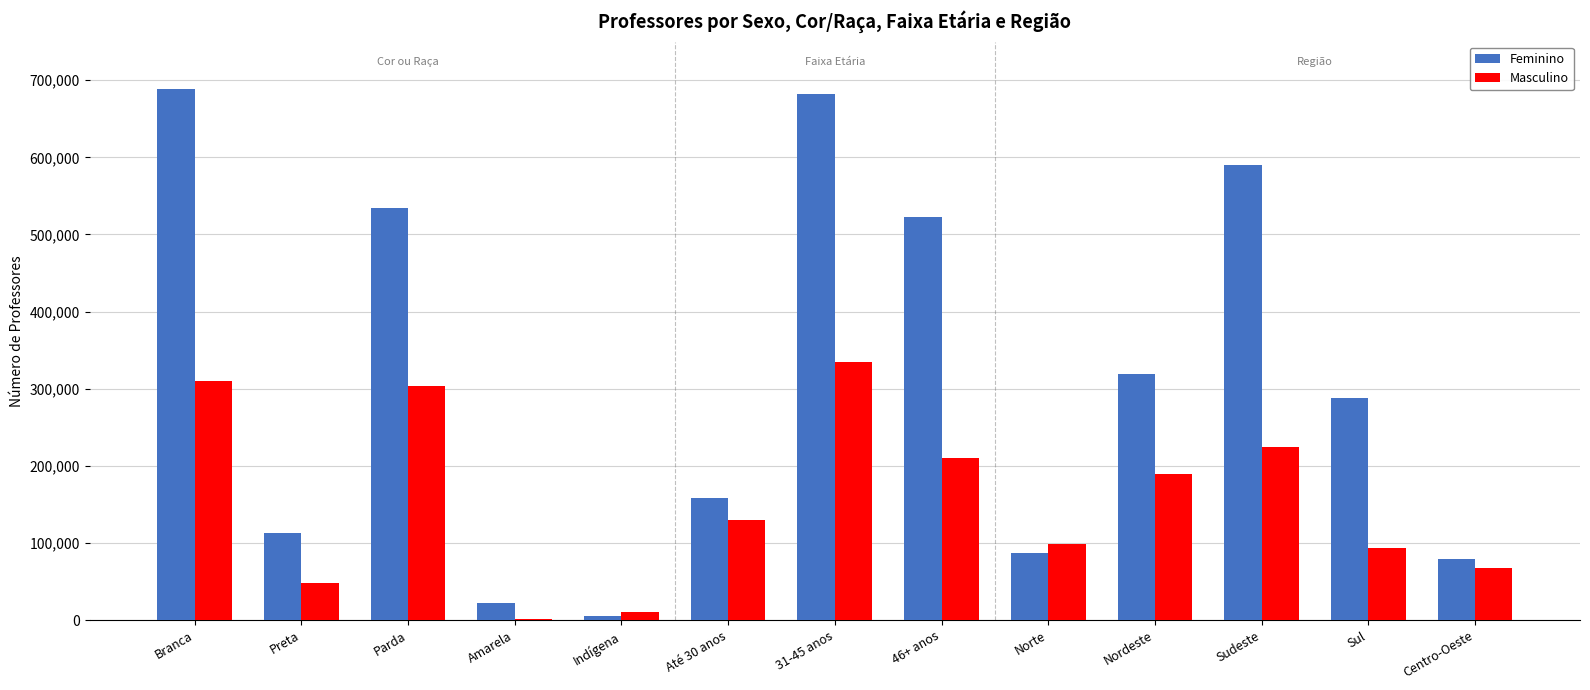

What is the total value across all series at Sul?

381585